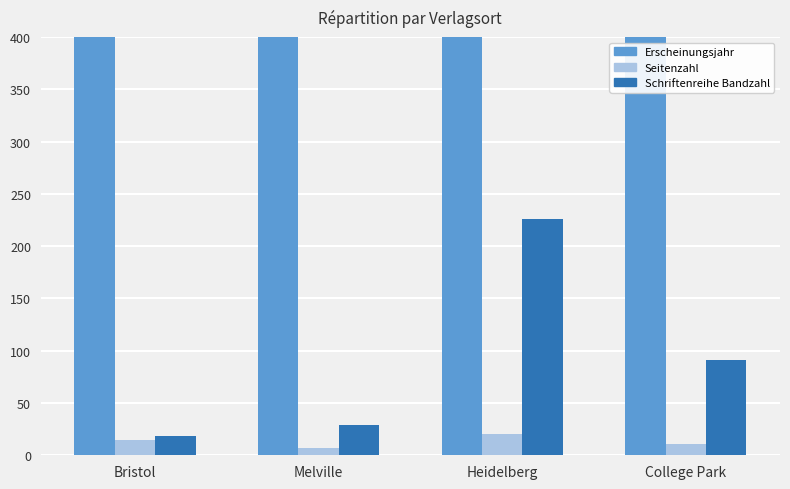

What is the total value across all series at Bristol?

2049